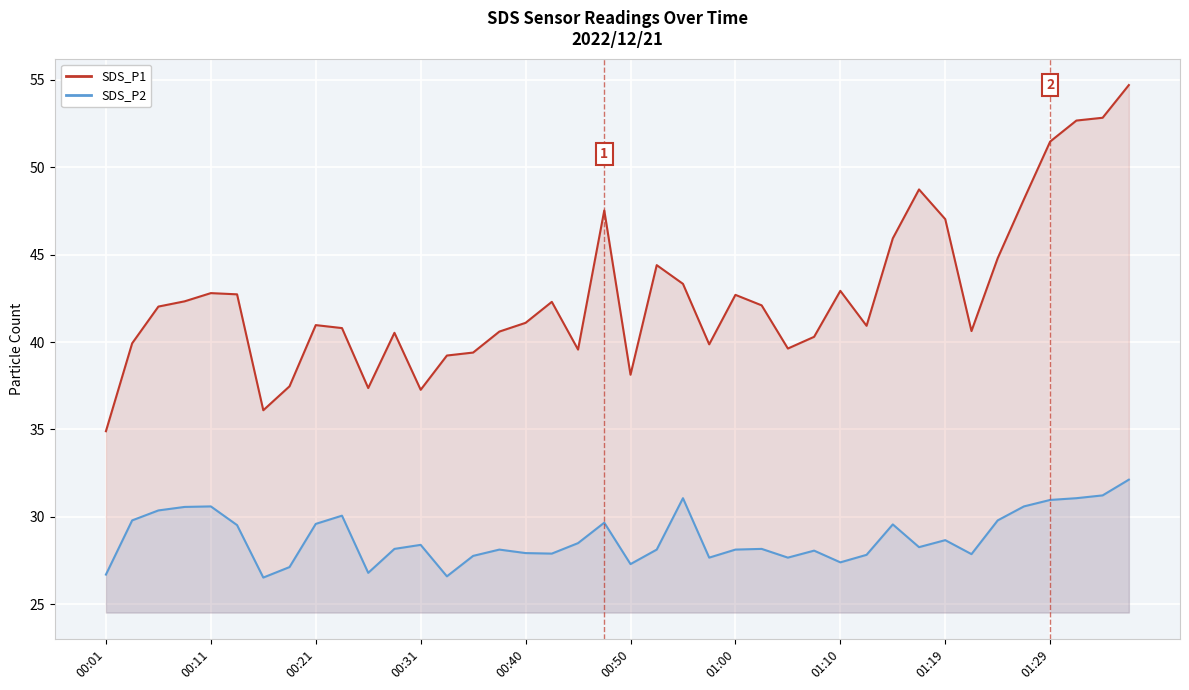

What is the difference between the maximum and second lowest values in the SDS_P2 series?

5.5